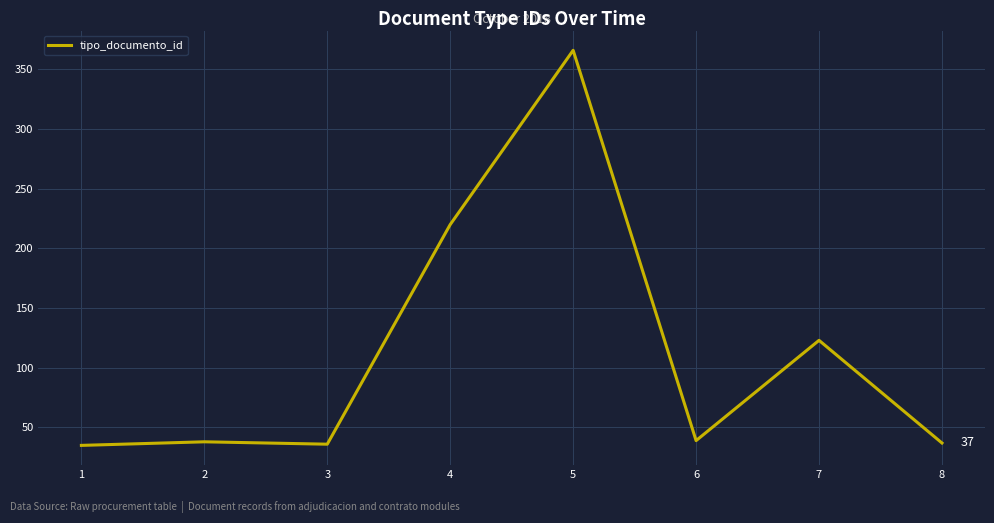

What is the maximum value shown in the chart?

366